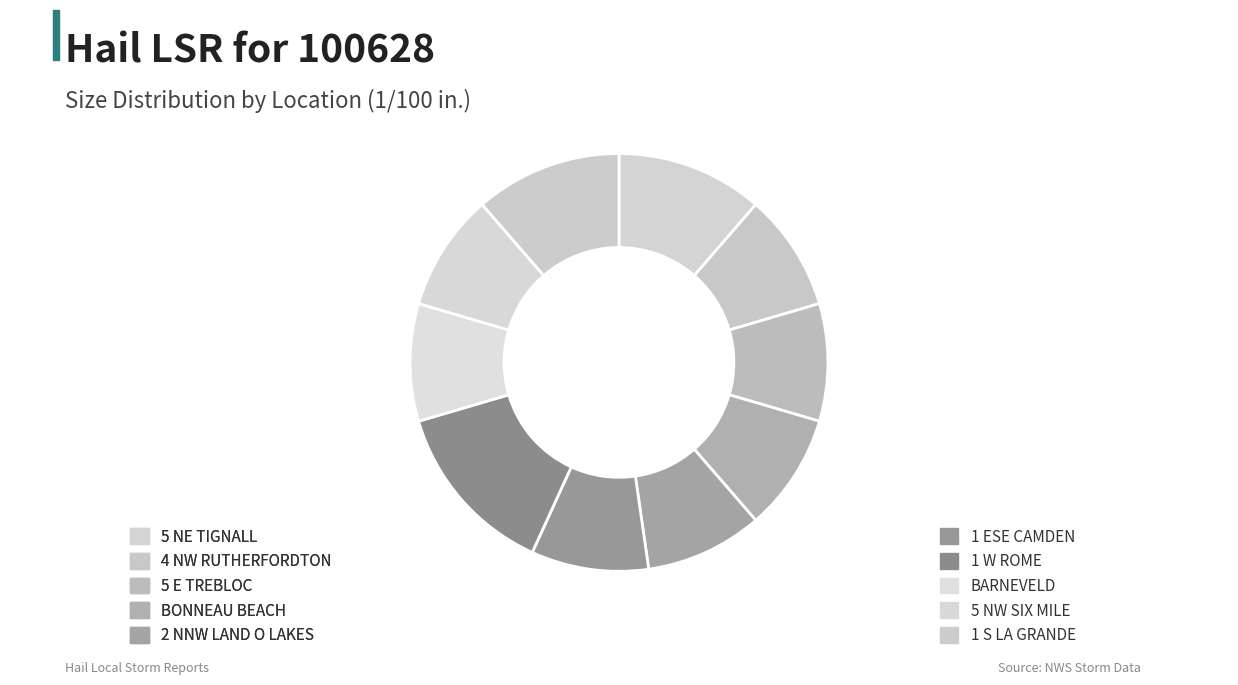

What is the largest slice in the pie chart?

1 W ROME